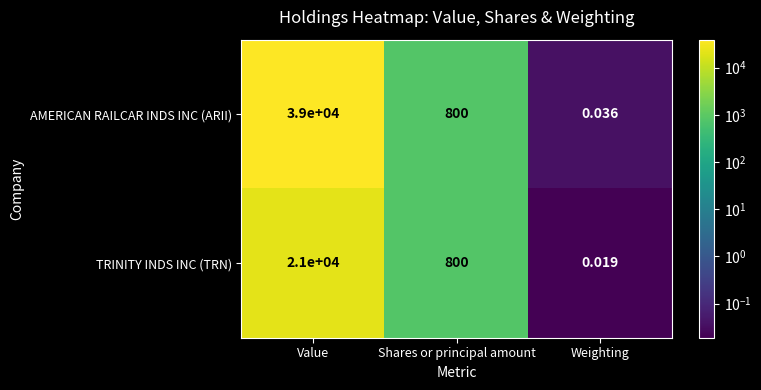

Is the value of TRINITY INDS INC (TRN) at Value greater than the value of AMERICAN RAILCAR INDS INC (ARII) at Shares or principal amount?

Yes